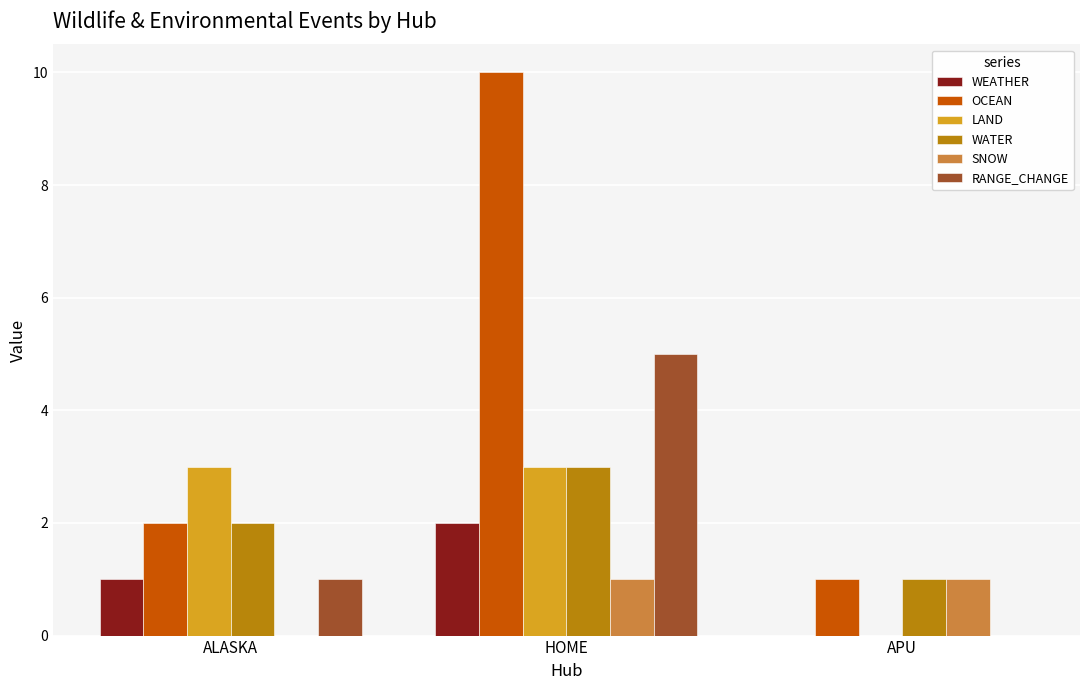

Where is RANGE_CHANGE nearest to the value 2?

ALASKA